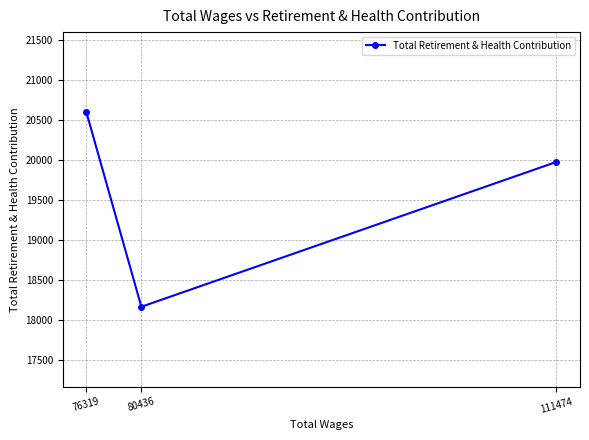

What is the value of the 2nd point from the left?

18161